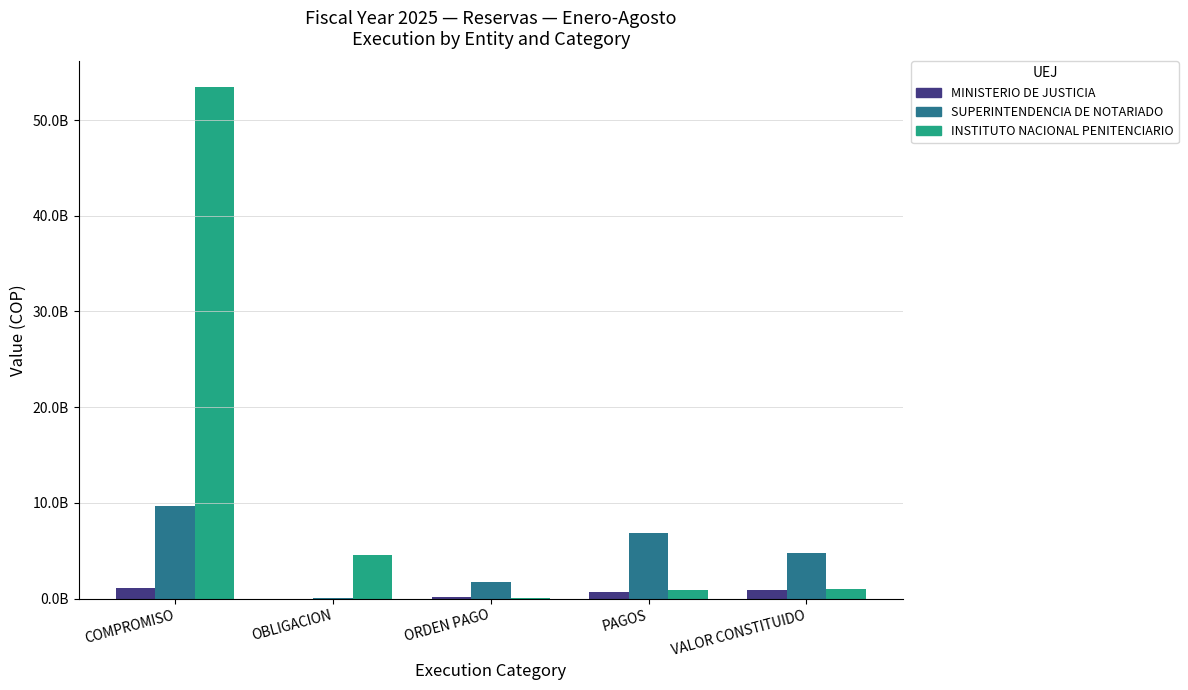

What is the approximate value of SUPERINTENDENCIA DE NOTARIADO at VALOR CONSTITUIDO?

4807383417.4